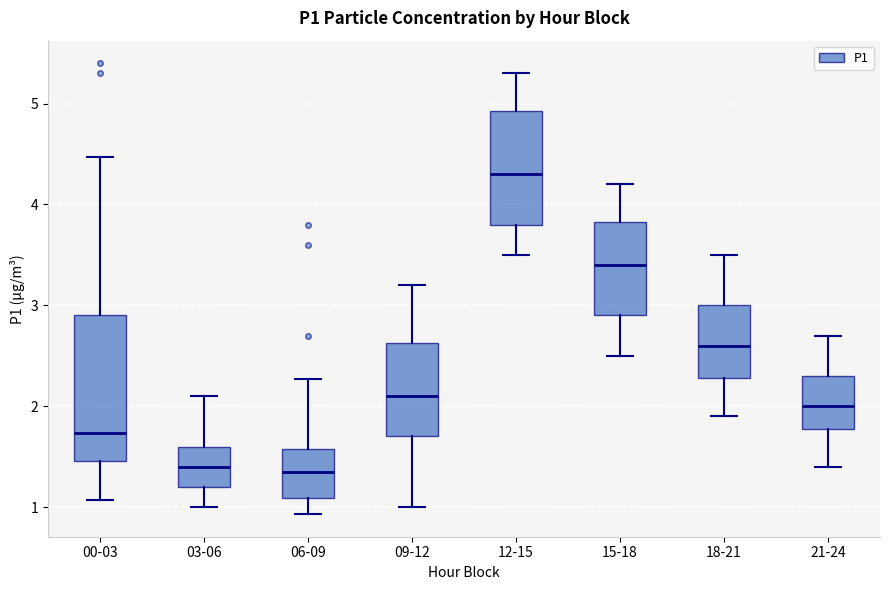

Reading left to right, read every box against the y-axis: the position of its median line, the range the box covers, and the ends of its whiskers. The values are not printed on the chart, so give them approximately, as read against the axis.

00-03: median 1.7, box 1.5 to 2.9, whiskers 1.1 to 4.5
03-06: median 1.4, box 1.2 to 1.6, whiskers 1.0 to 2.1
06-09: median 1.4, box 1.1 to 1.6, whiskers 0.9 to 2.3
09-12: median 2.1, box 1.7 to 2.6, whiskers 1.0 to 3.2
12-15: median 4.3, box 3.8 to 4.9, whiskers 3.5 to 5.3
15-18: median 3.4, box 2.9 to 3.8, whiskers 2.5 to 4.2
18-21: median 2.6, box 2.3 to 3.0, whiskers 1.9 to 3.5
21-24: median 2.0, box 1.8 to 2.3, whiskers 1.4 to 2.7